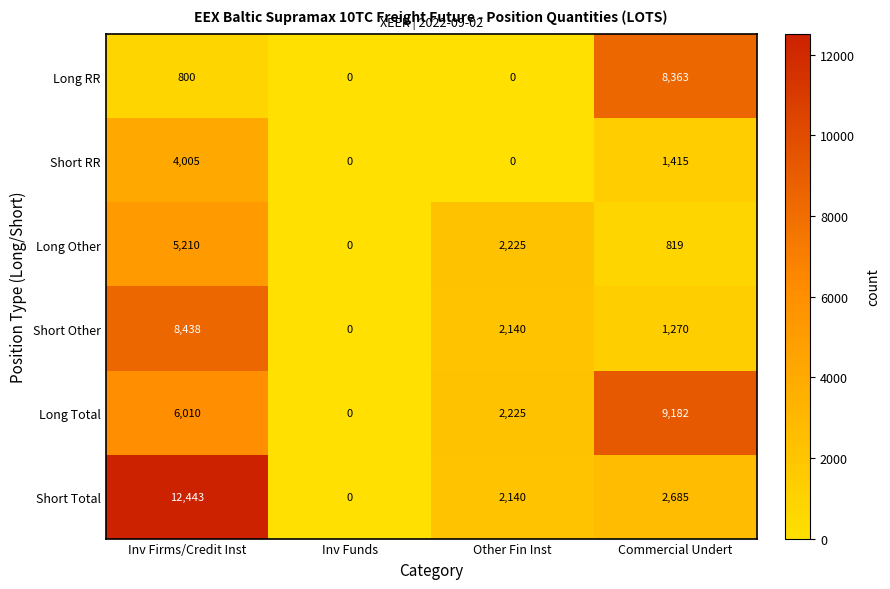

The Long Total series shows 1966 at Inv Firms/Credit Inst. True or false?

False